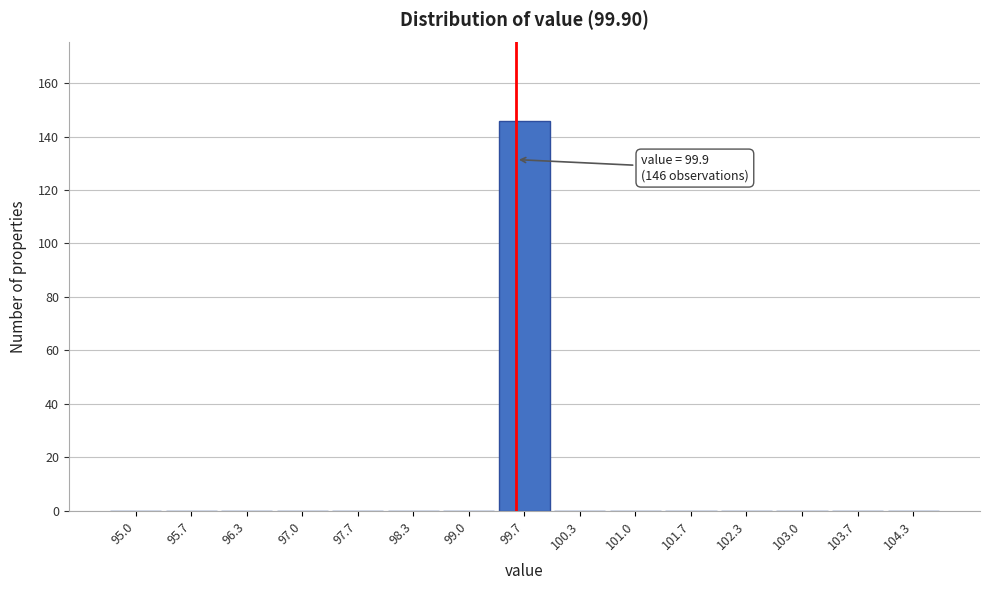

Reading left to right, transcribe all the data shown in this chart.

95.0=0	95.7=0	96.3=0	97.0=0	97.7=0	98.3=0	99.0=0	99.7=146	100.3=0	101.0=0	101.7=0	102.3=0	103.0=0	103.7=0	104.3=0